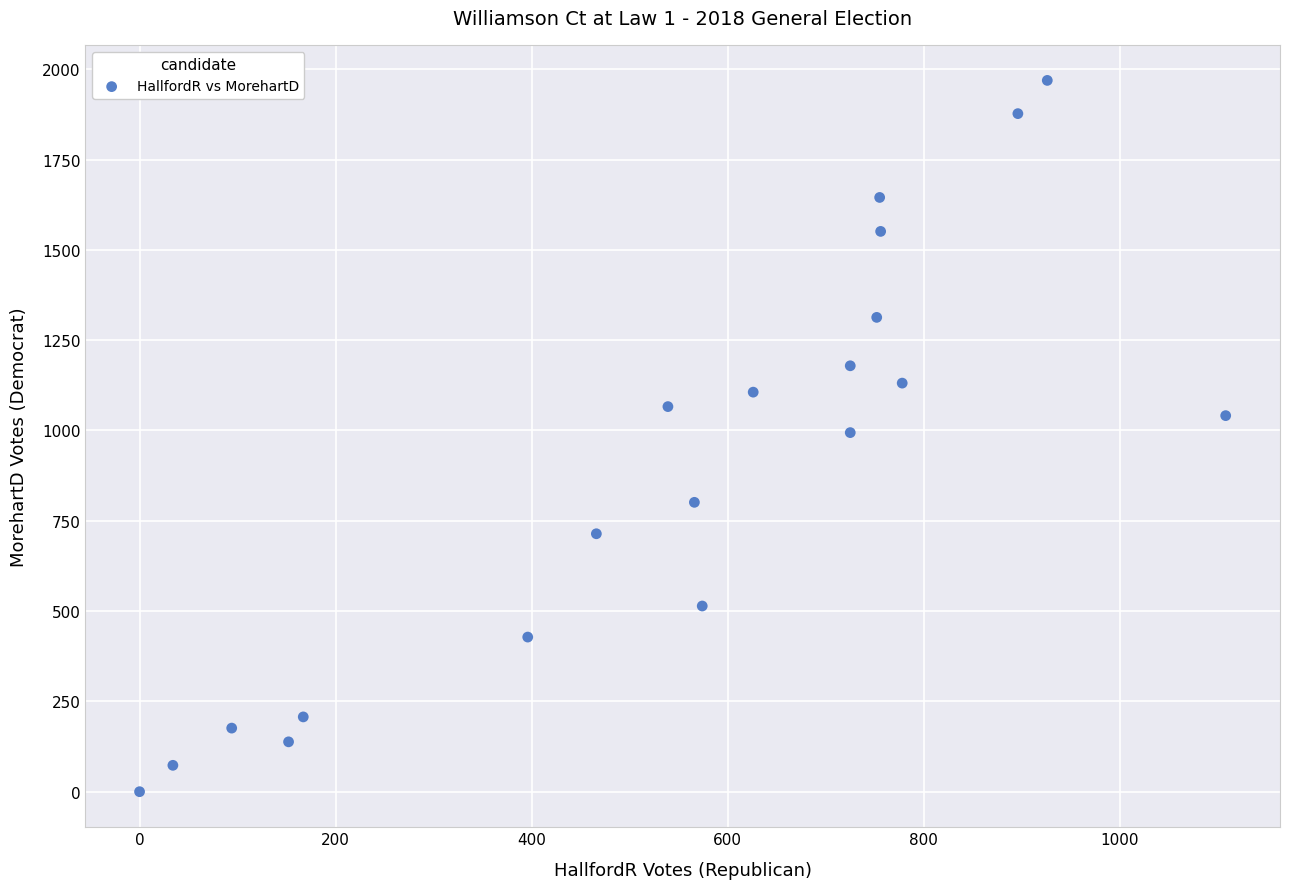

What is the range of Y values (max minus min)?

1969